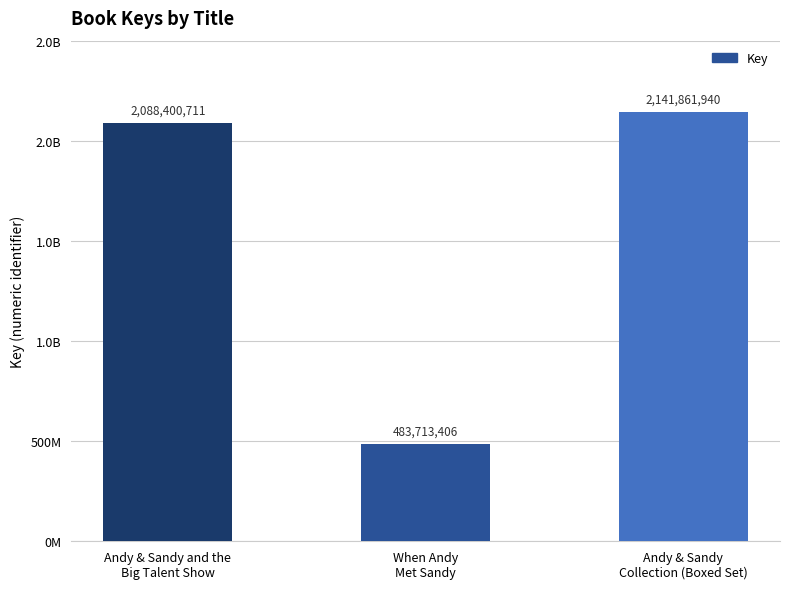

True or false: the data shows 483713406 at When Andy
Met Sandy.

True